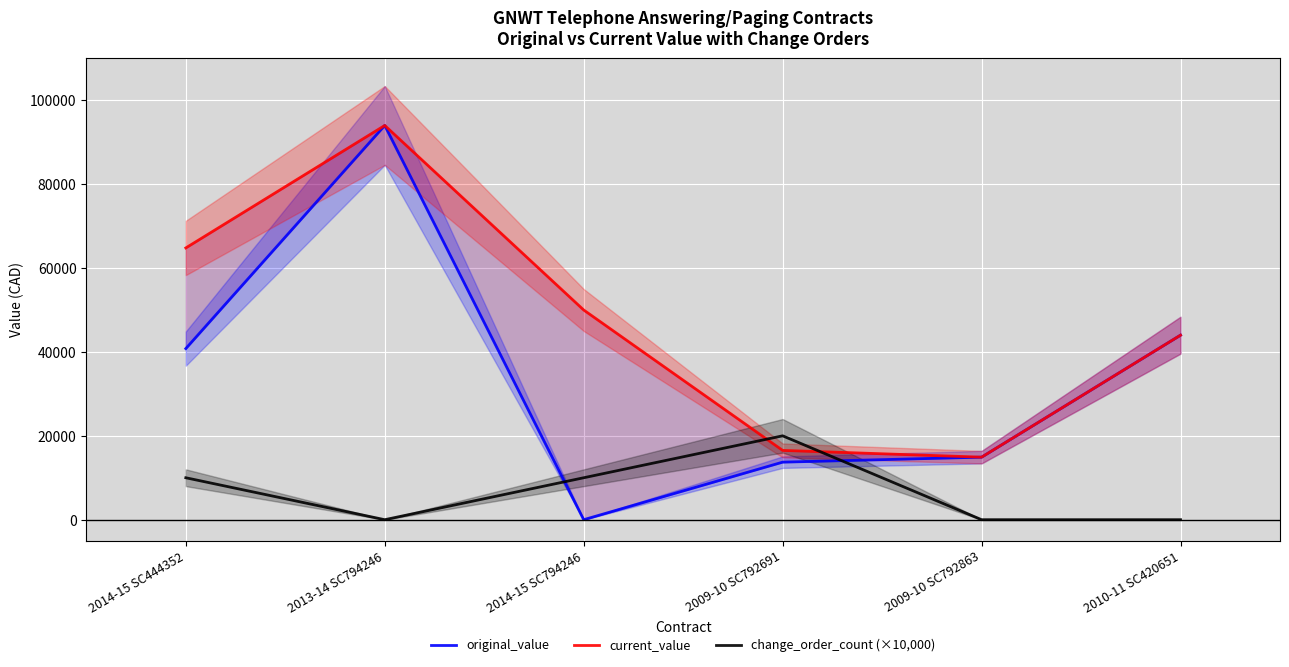

What is the label of the 4th point from the left?

2009-10 SC792691